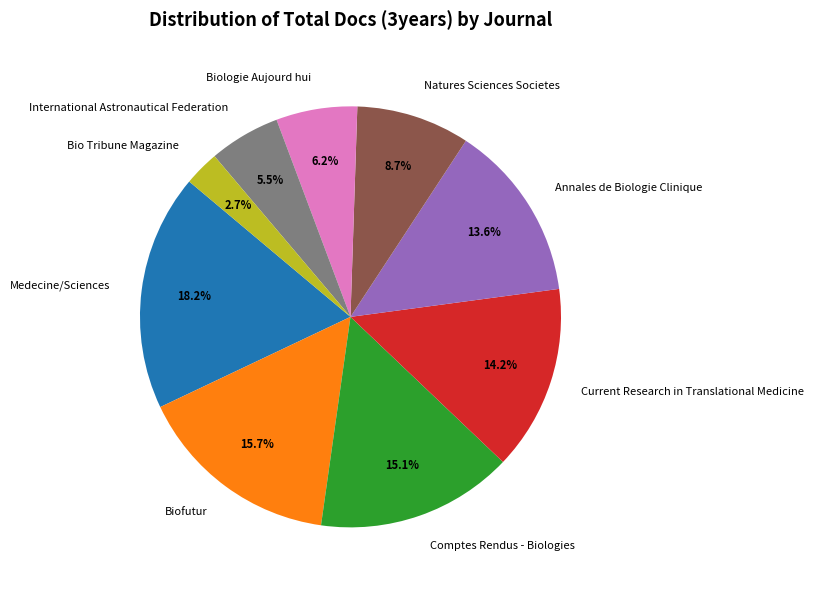

Which category has the smallest portion of the pie?

Bio Tribune Magazine